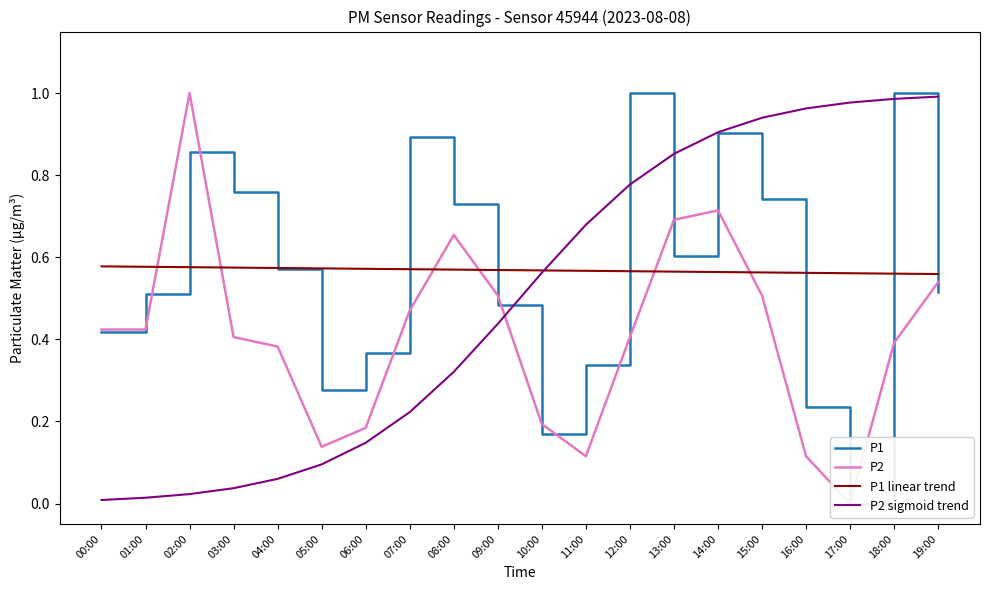

Which series changed the most between 01:00 and 04:00?

P1